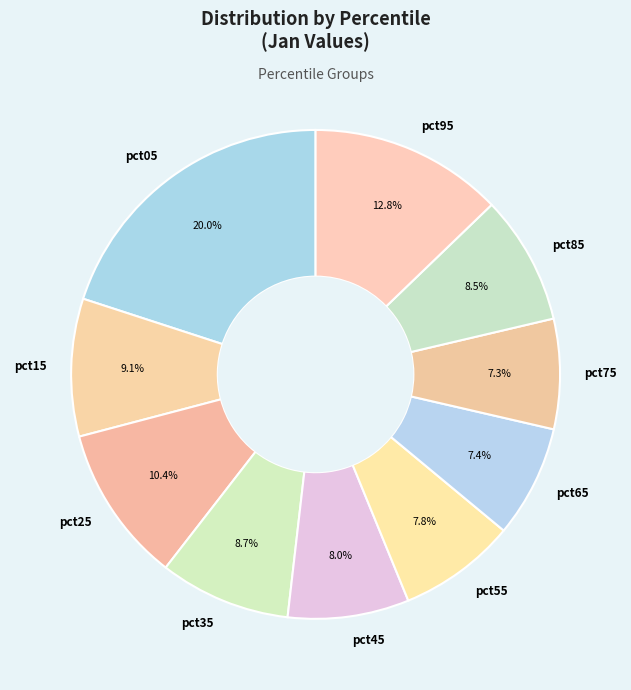

Is it true that pct35 is 9% of the pie?

True